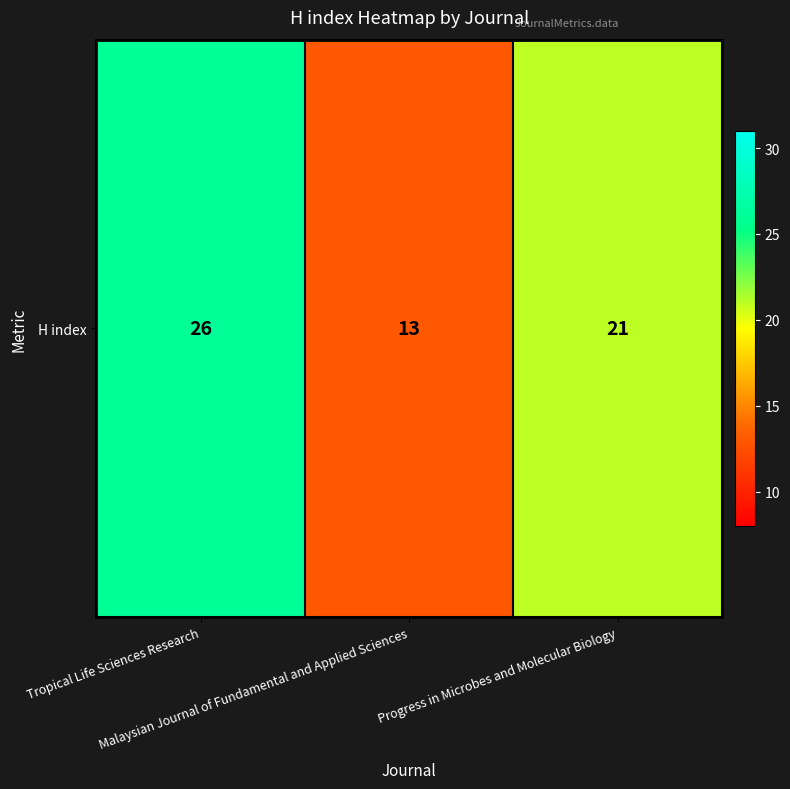

List the labels in order of value, largest first.

Tropical Life Sciences Research, Progress in Microbes and Molecular Biology, Malaysian Journal of Fundamental and Applied Sciences